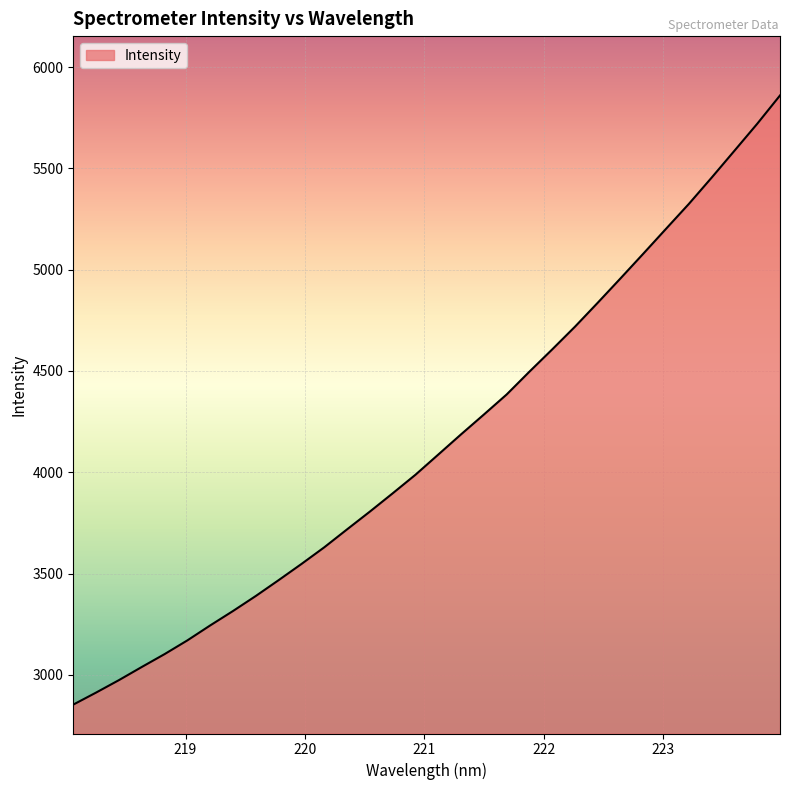

What is the smallest value displayed?

2852.9